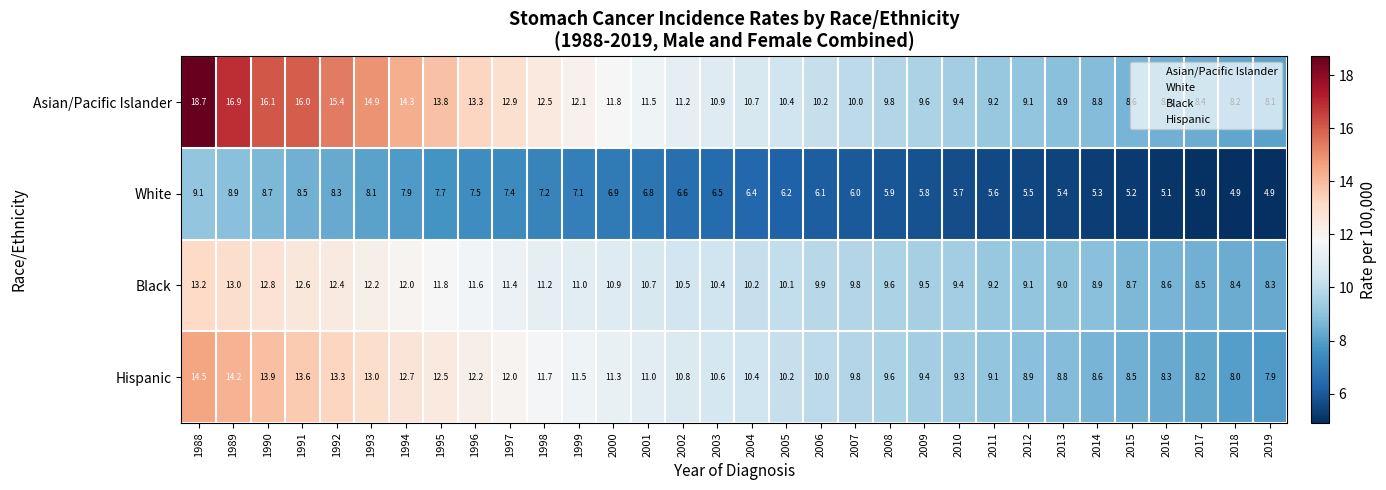

What is the sum of the White values at 2017 and 2015?

10.2